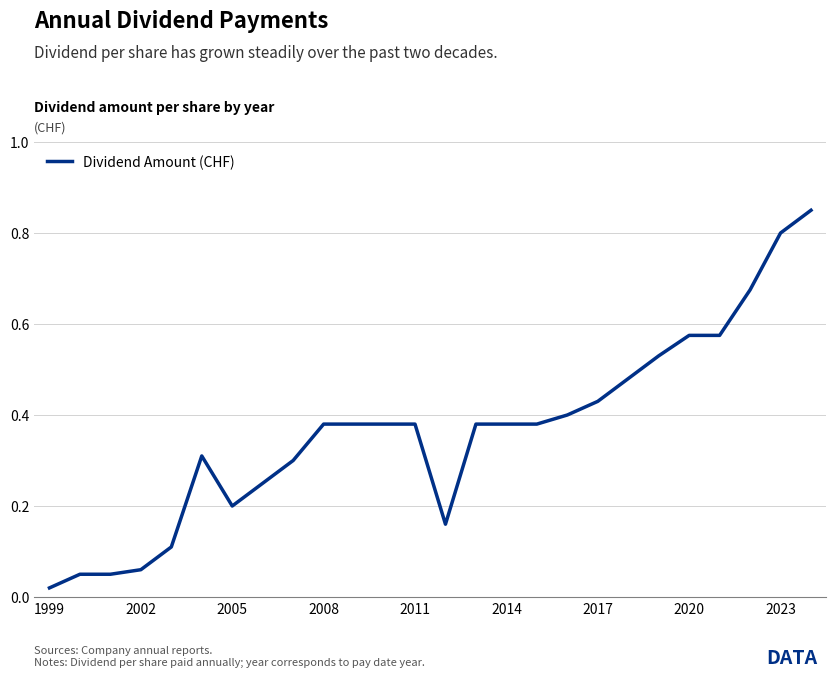

Does the chart have visible grid lines?

Yes